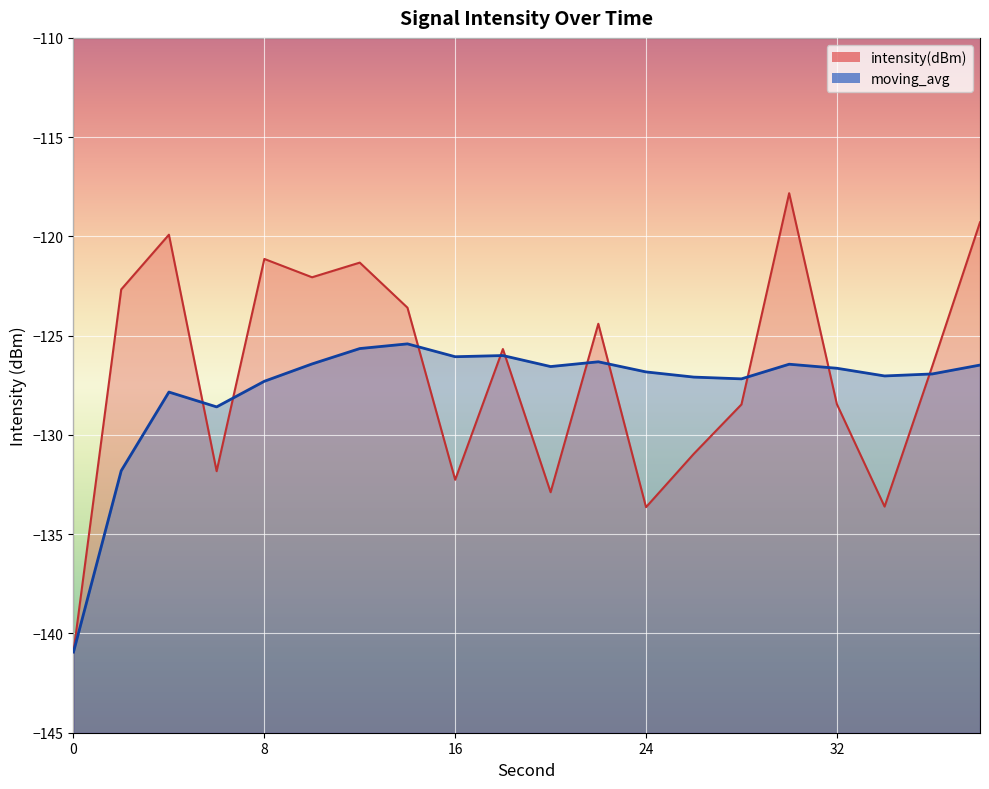

What are all the series names shown in the legend?

intensity(dBm), moving_avg